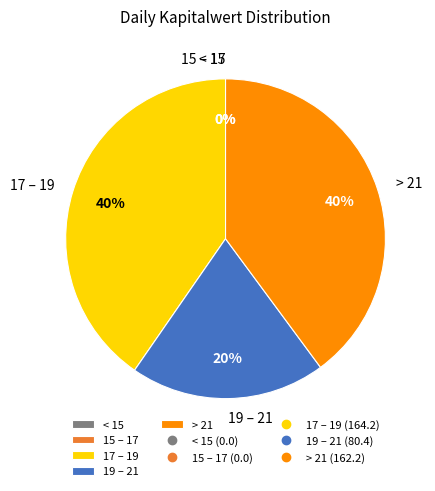

Is there a majority slice in this chart?

No